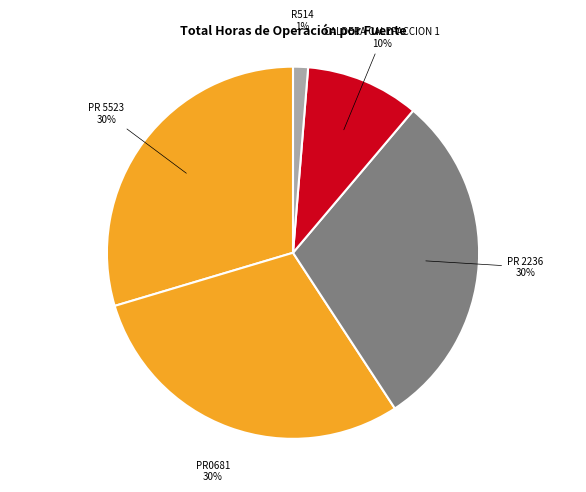

Approximately how many times larger is the value at PR 2236 compared to CALDERA CALEFACCION 1?

3.0